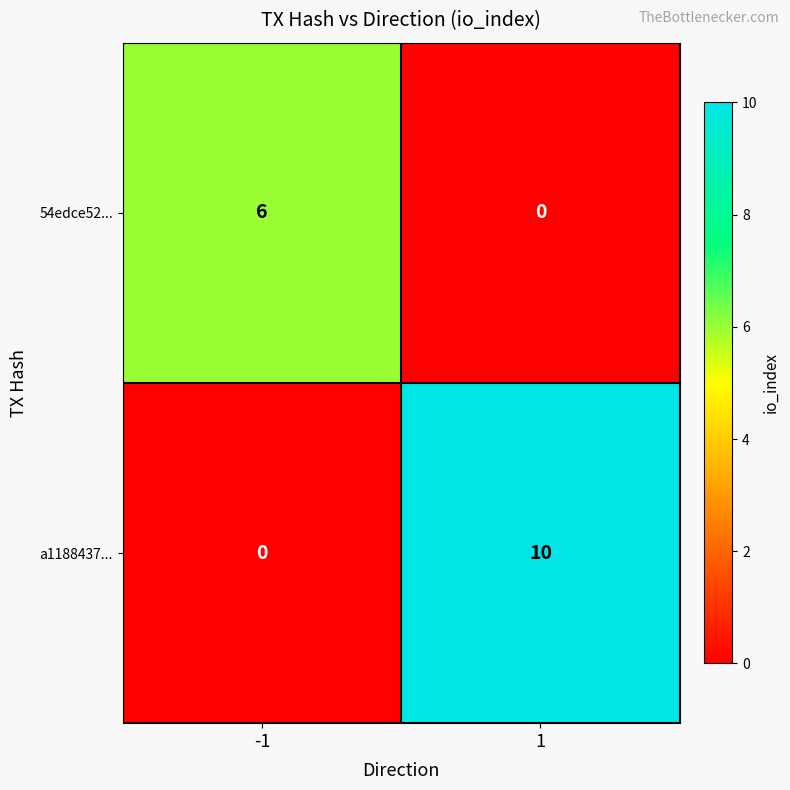

What is the spread (max minus min) of values at -1?

6